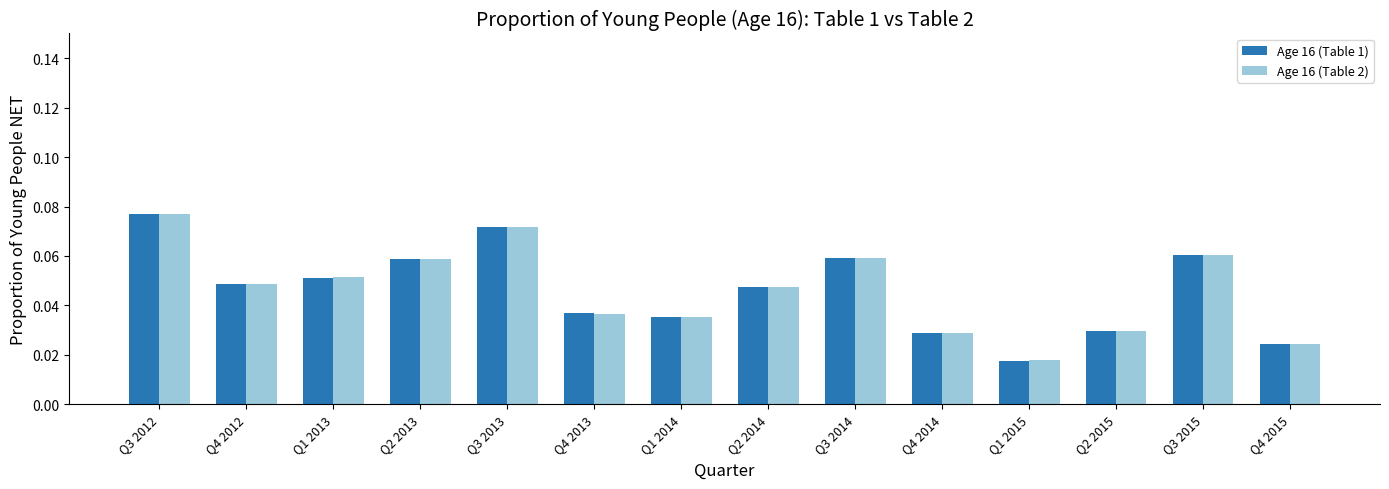

The value of Age 16 (Table 1) at Q3 2013 is 0.0. True or false?

False